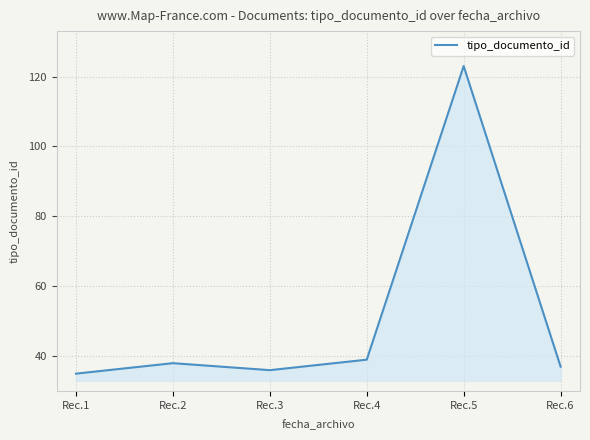

How many lines are shown in the chart?

1